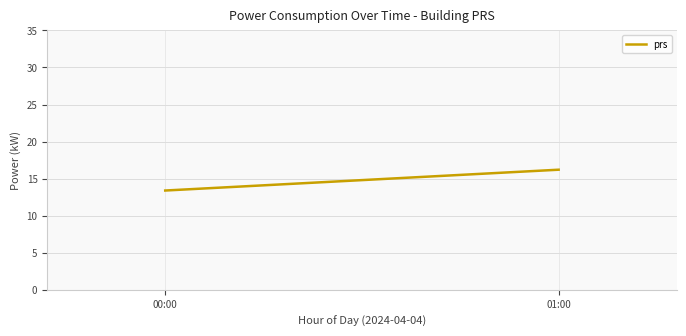

What is the change in value from 00:00 to 01:00?

+2.8